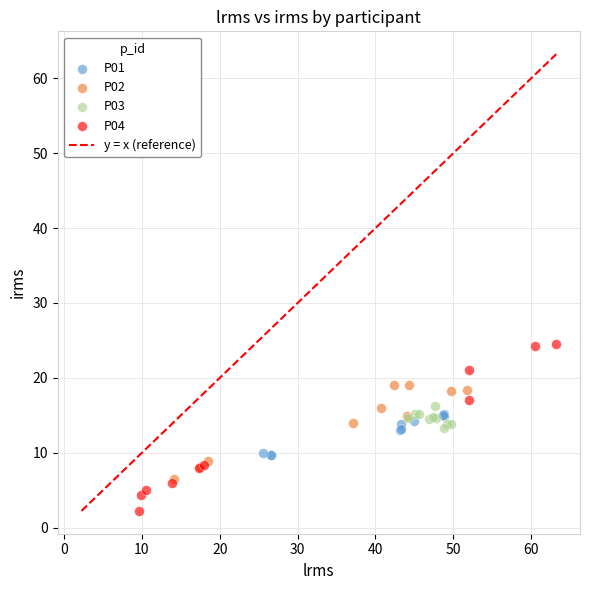

Which series contains the highest Y value?

P04